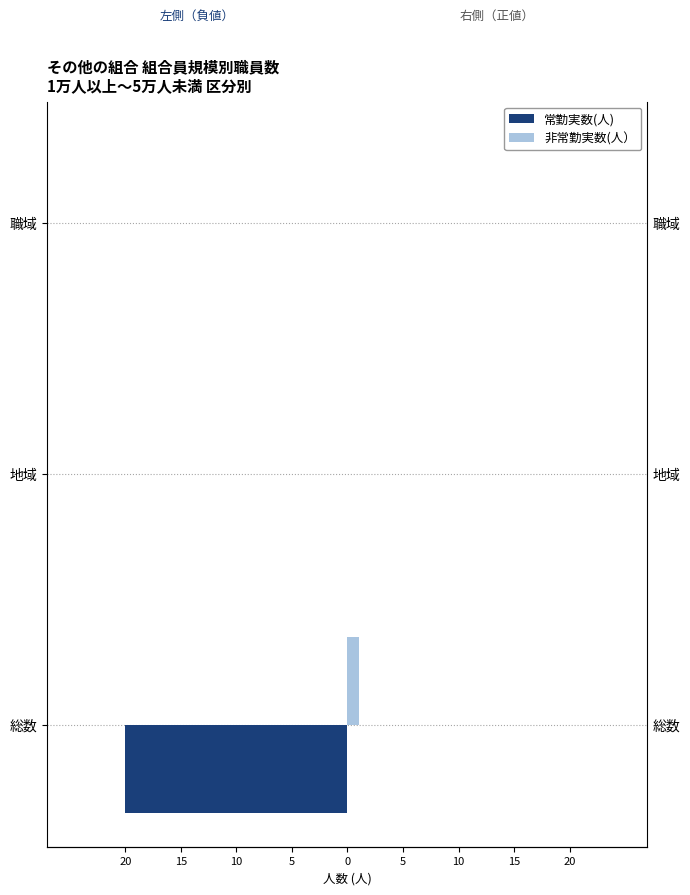

Are the bars grouped side by side (vs. stacked)?

Yes